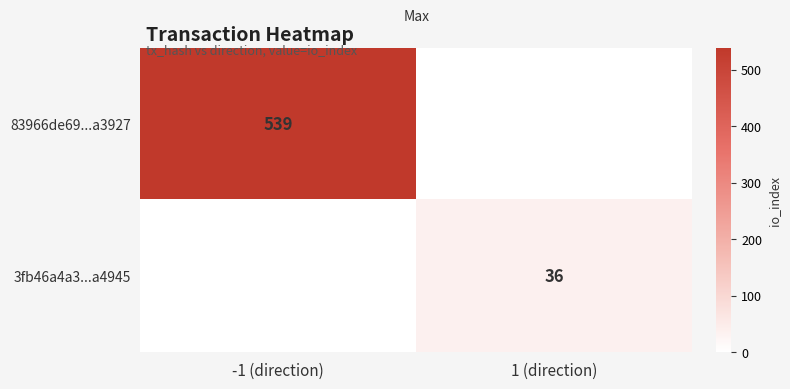

Is the value of 3fb46a4a3...a4945 at 1 (direction) greater than the value of 83966de69...a3927 at -1 (direction)?

No